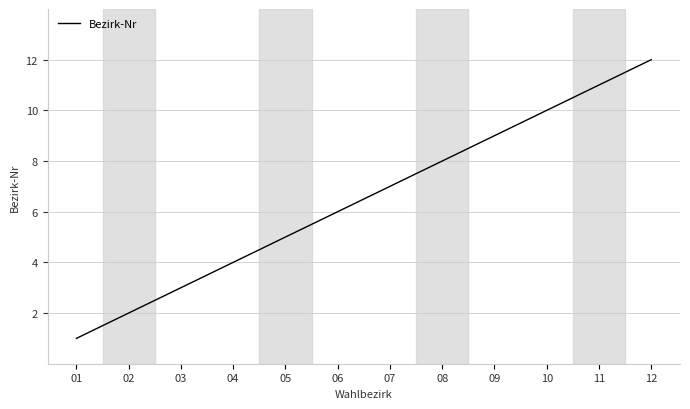

Which label corresponds to the largest value in the chart?

12